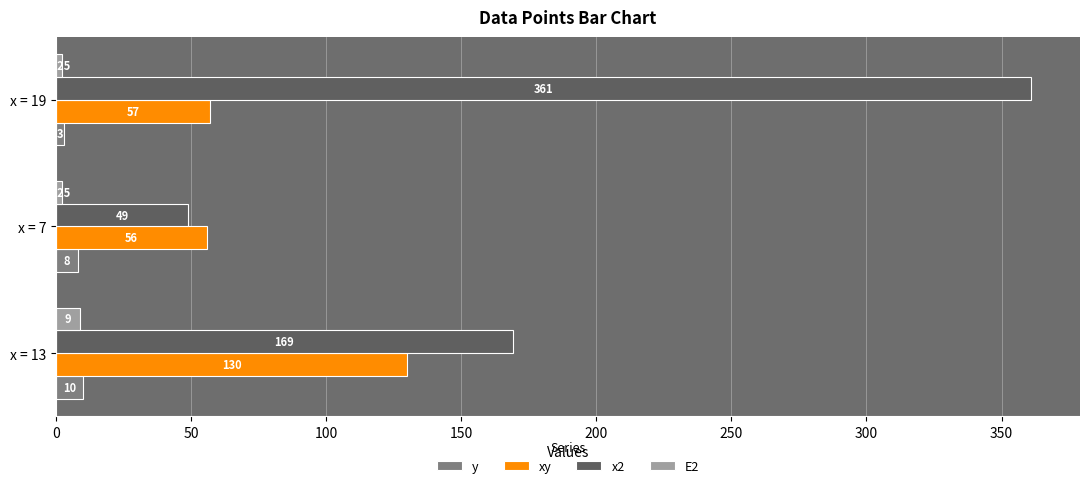

At how many categories does at least one series exceed 10?

3